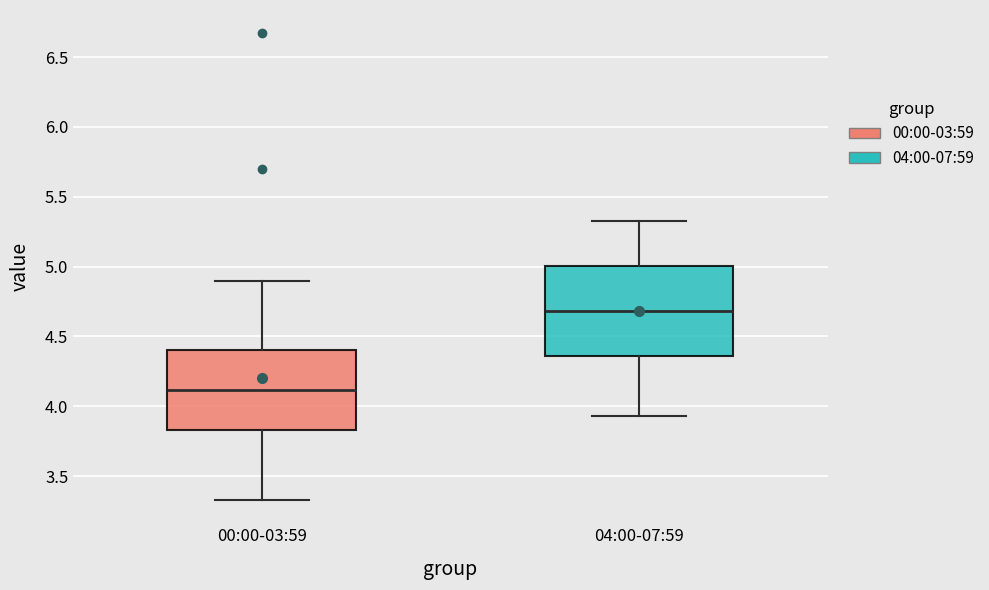

Reading left to right, read every box against the y-axis: the position of its median line, the range the box covers, and the ends of its whiskers. The values are not printed on the chart, so give them approximately, as read against the axis.

00:00-03:59: median 4.10, box 3.85 to 4.40, whiskers 3.35 to 4.90
04:00-07:59: median 4.70, box 4.35 to 5.00, whiskers 3.95 to 5.35